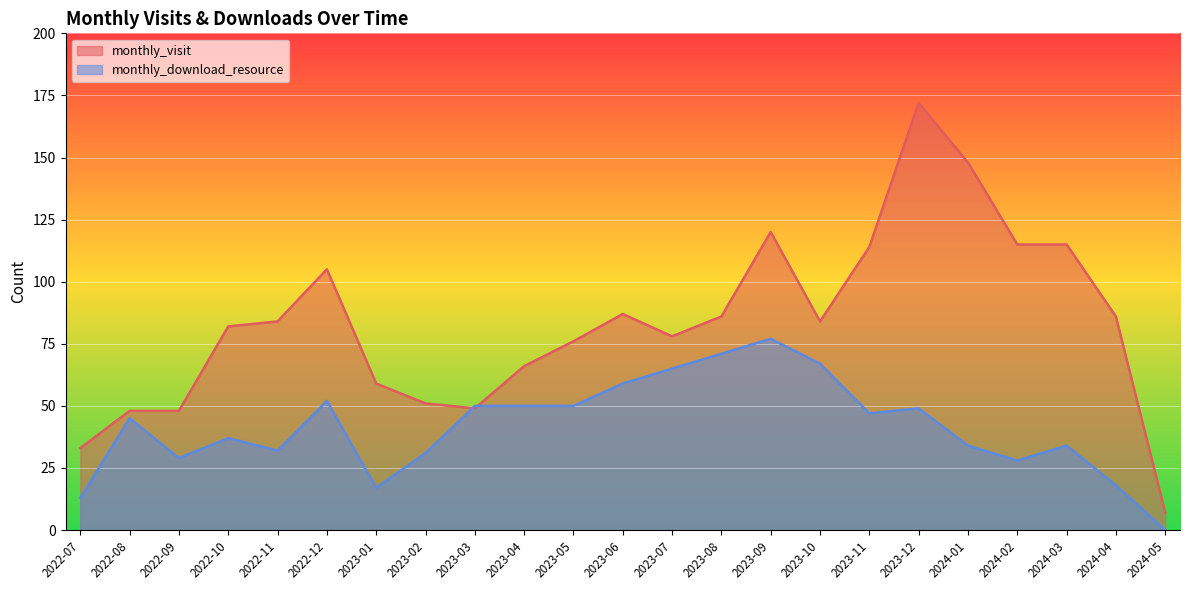

What is the difference between the second highest and minimum values in the monthly_download_resource series?

71